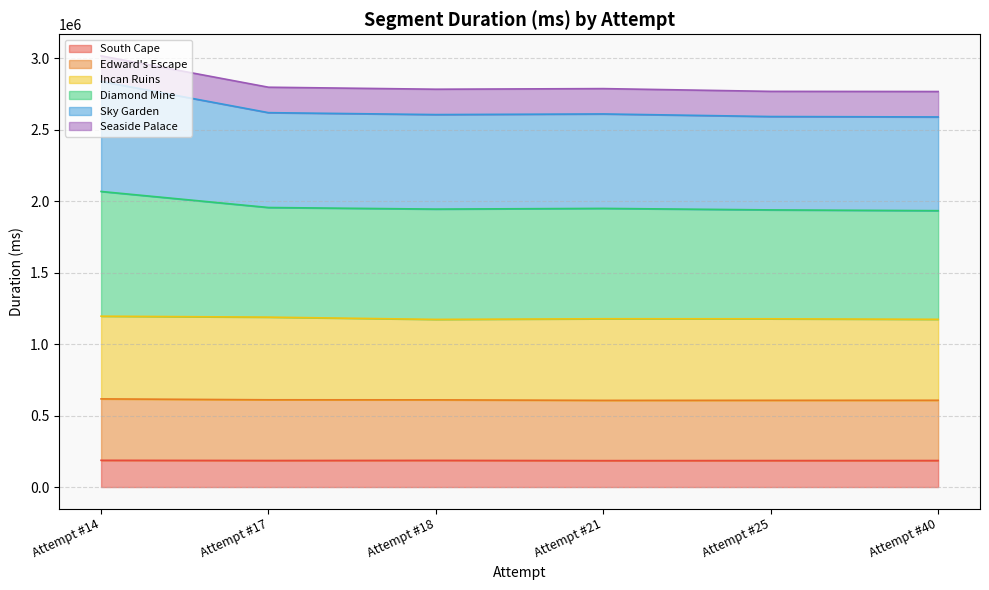

What is the total value across all series at Attempt #17?

2796311